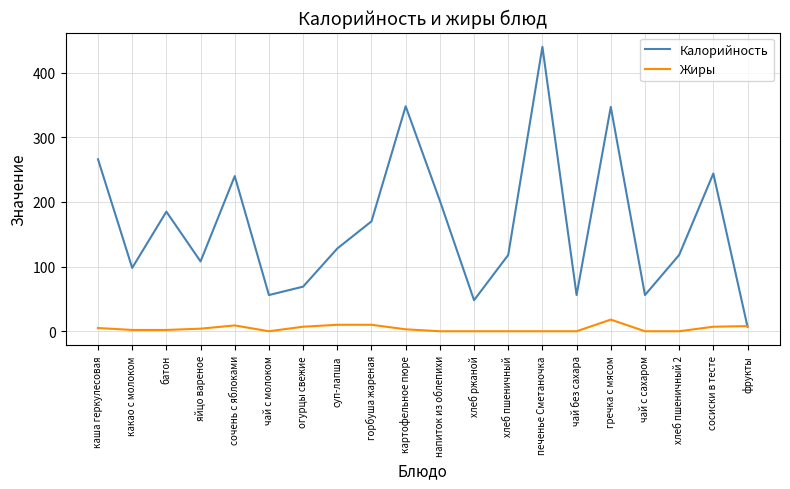

How many intersections are there between Калорийность and Жиры?

1